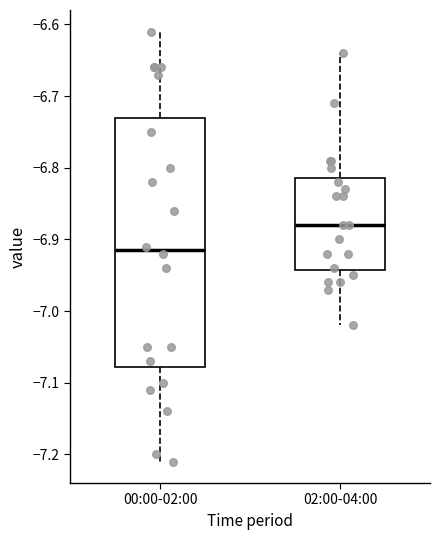

Where does the median line of the box for 02:00-04:00 sit on the y-axis? The values are not printed on the chart, so give them approximately, as read against the axis.

-6.88